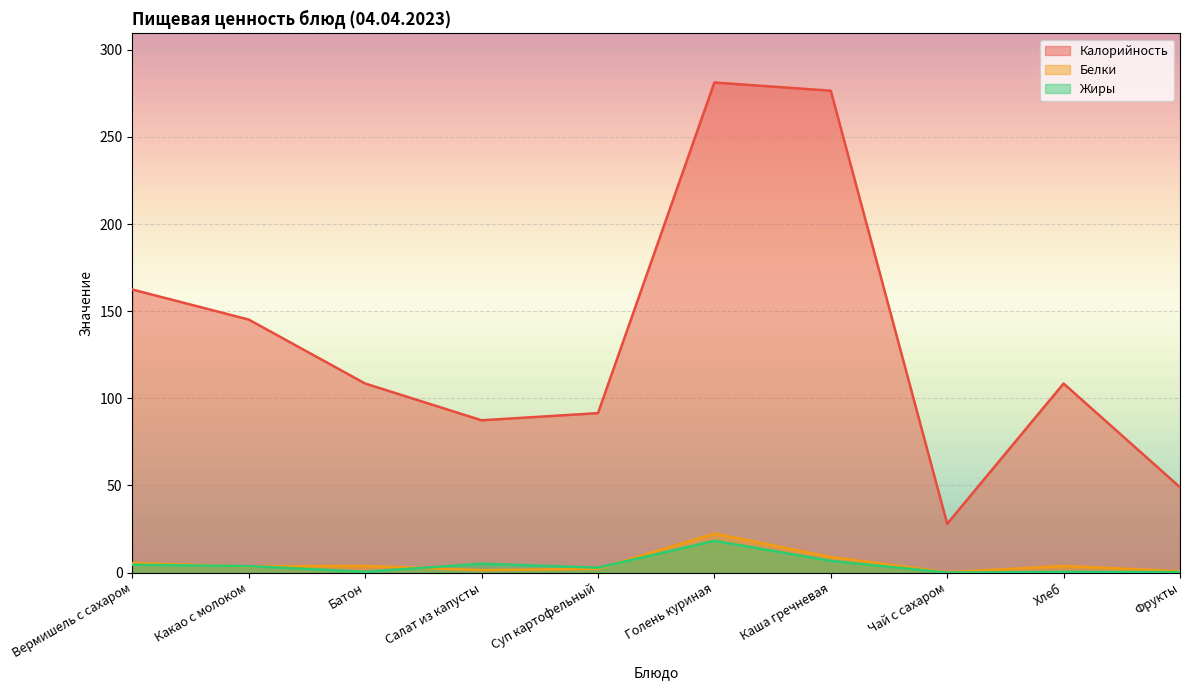

In Калорийность, how many points are lower than both neighbors (excluding endpoints)?

2